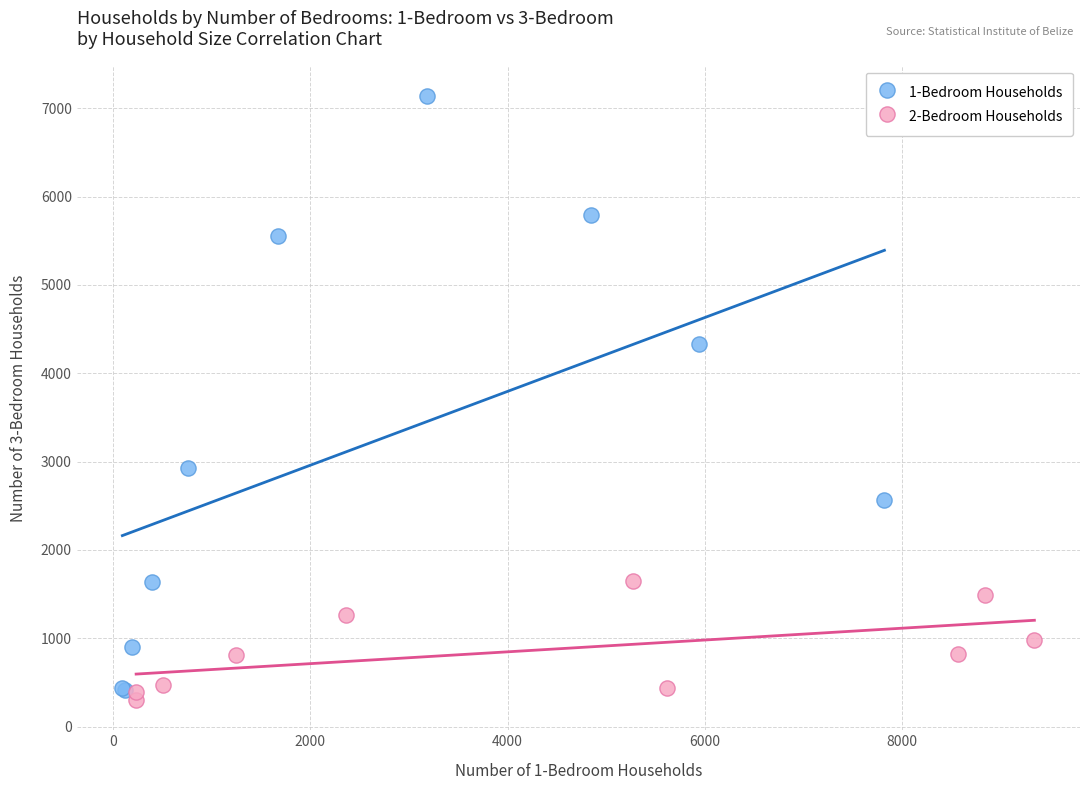

What are all the series names shown in the legend?

1-Bedroom Households, 2-Bedroom Households